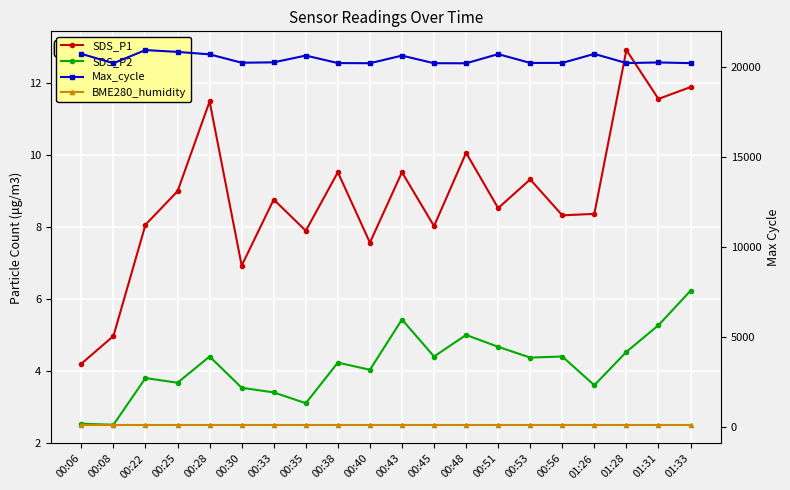

What is the label of the 8th point from the left?

00:35